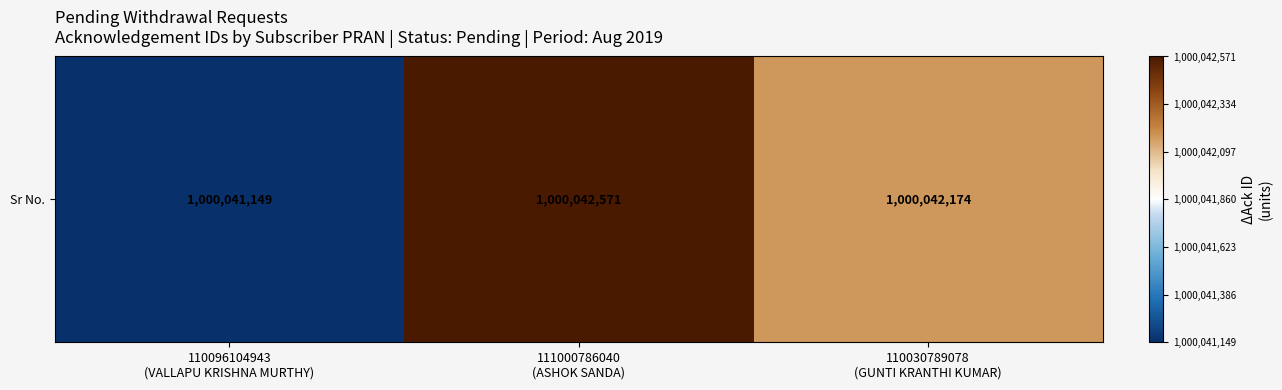

Where is the data nearest to the value 1000041860?

110030789078
(GUNTI KRANTHI KUMAR)